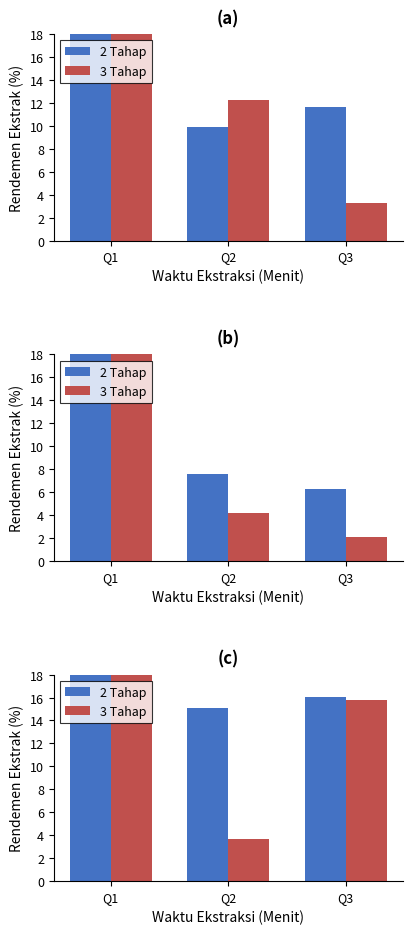

The value of 2 Tahap at Q2 is 15.0. True or false?

True